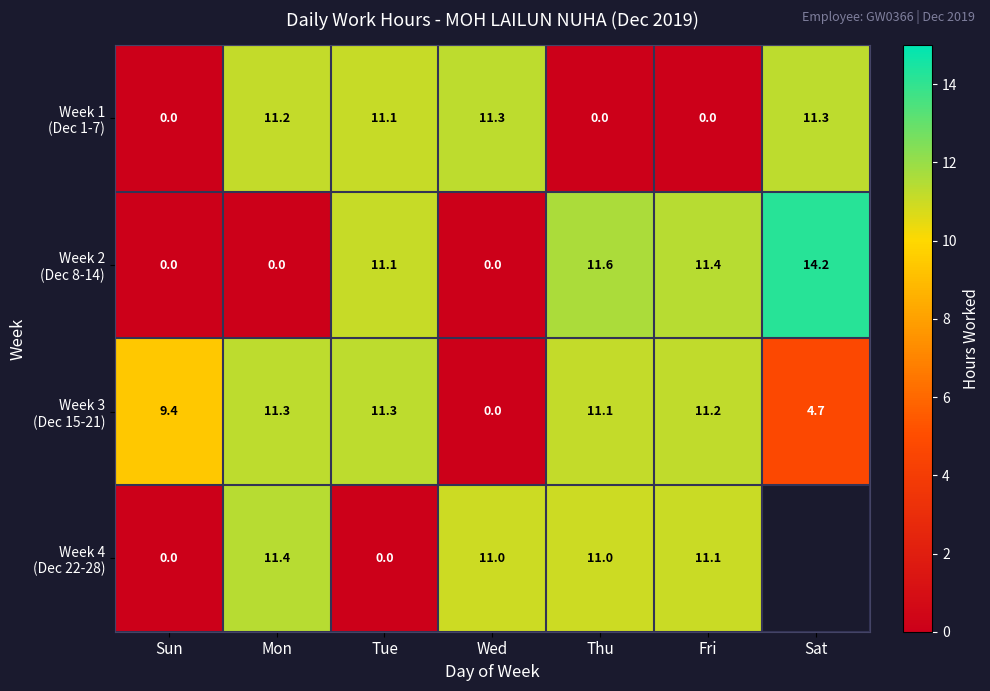

What is the spread (max minus min) of values at Thu?

11.6